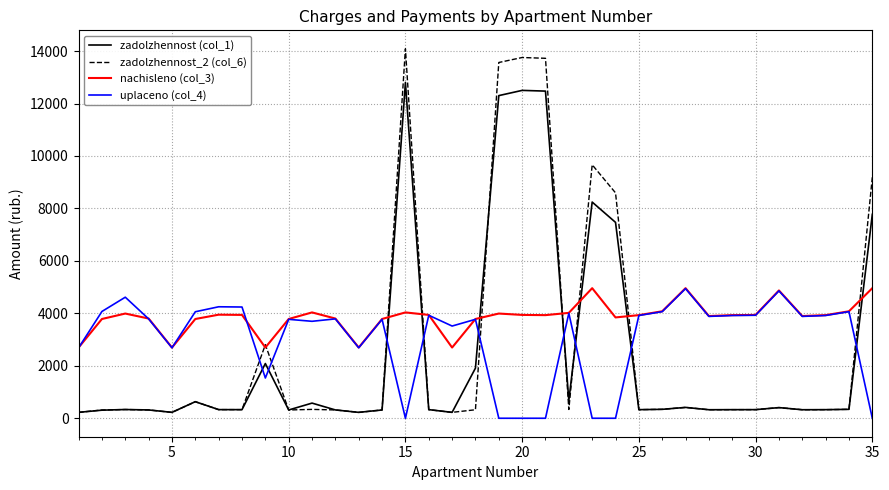

What is the highest value of the nachisleno (col_3) series?

4959.4